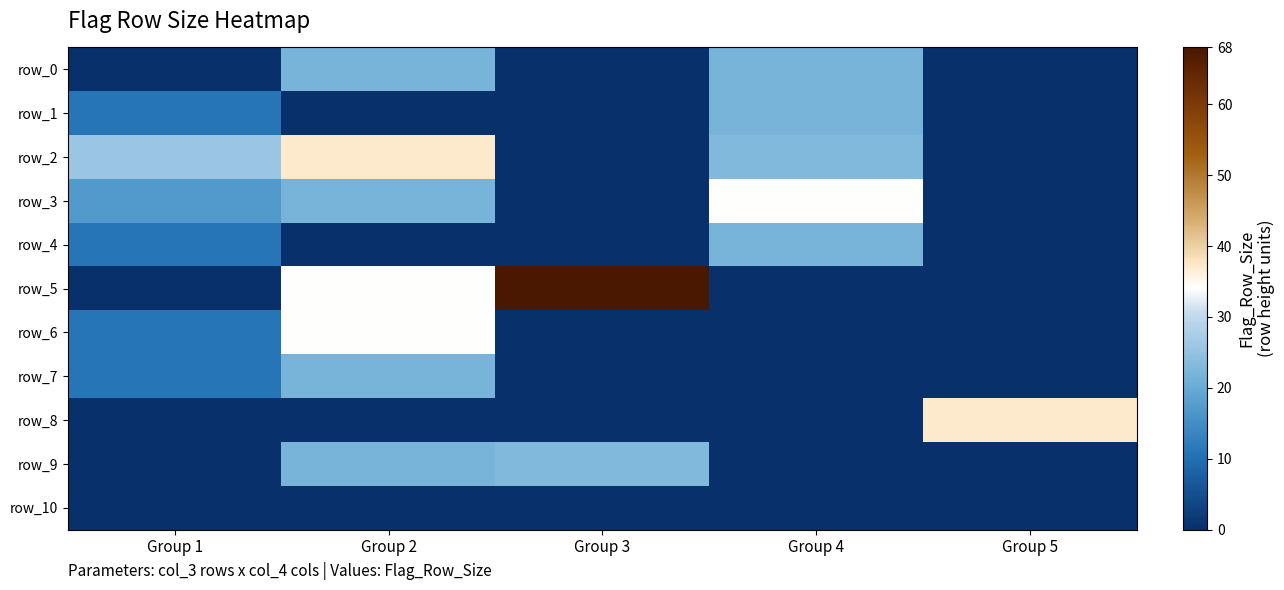

How many values in the row_3 series are below 17?

2